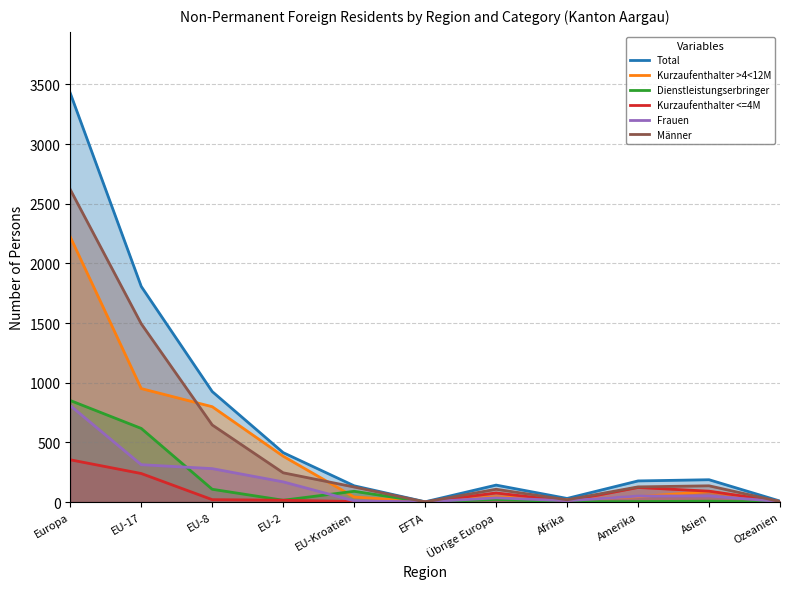

What is the label of the 6th point from the left?

EFTA